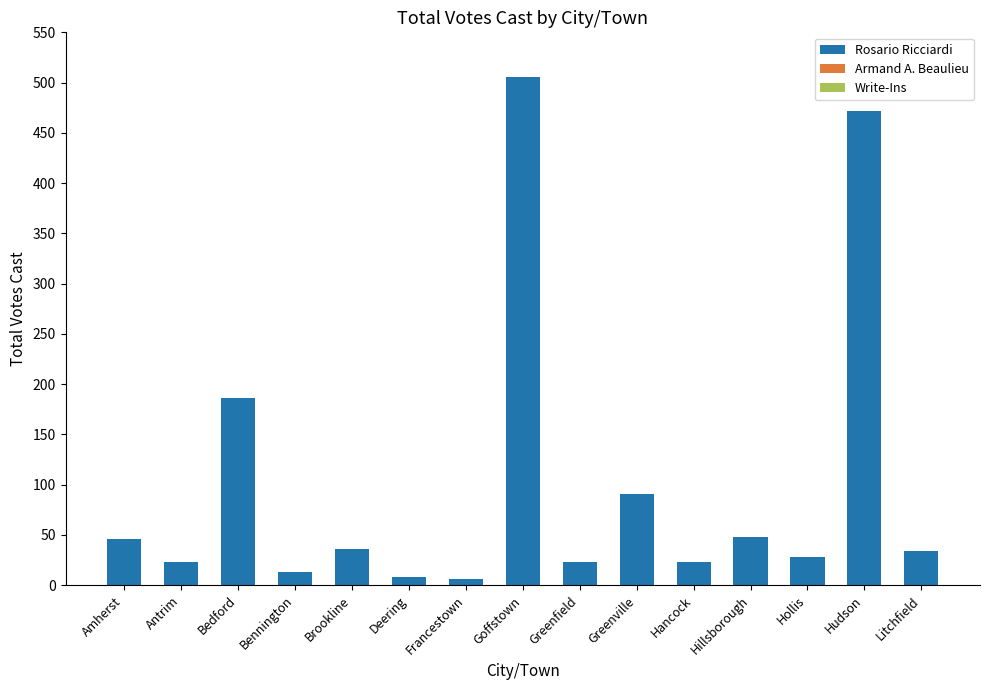

Between Hollis and Hillsborough, which is larger?

Hillsborough